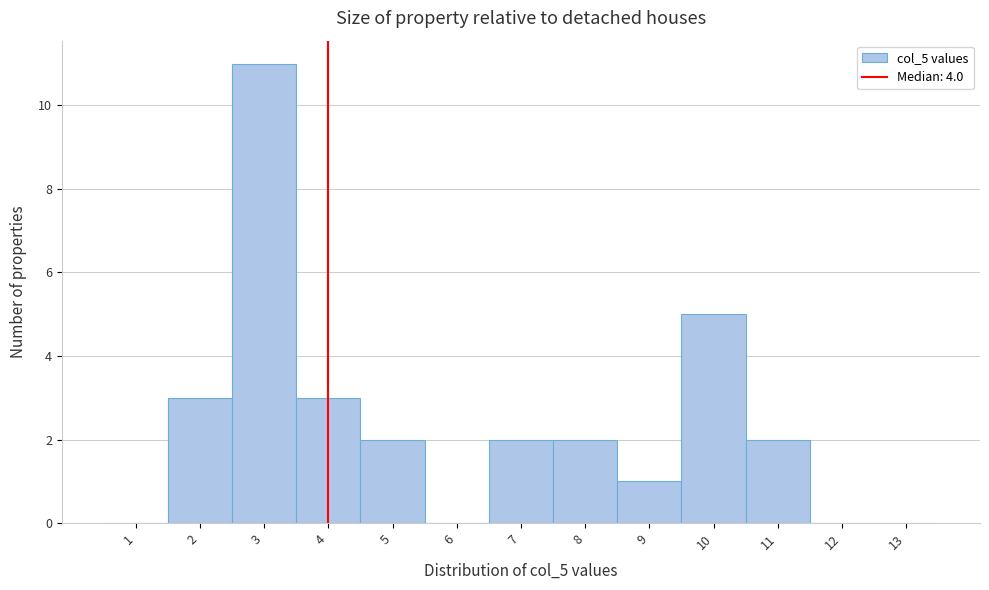

Which range on the x-axis has the tallest bar?

2.5 to 3.5